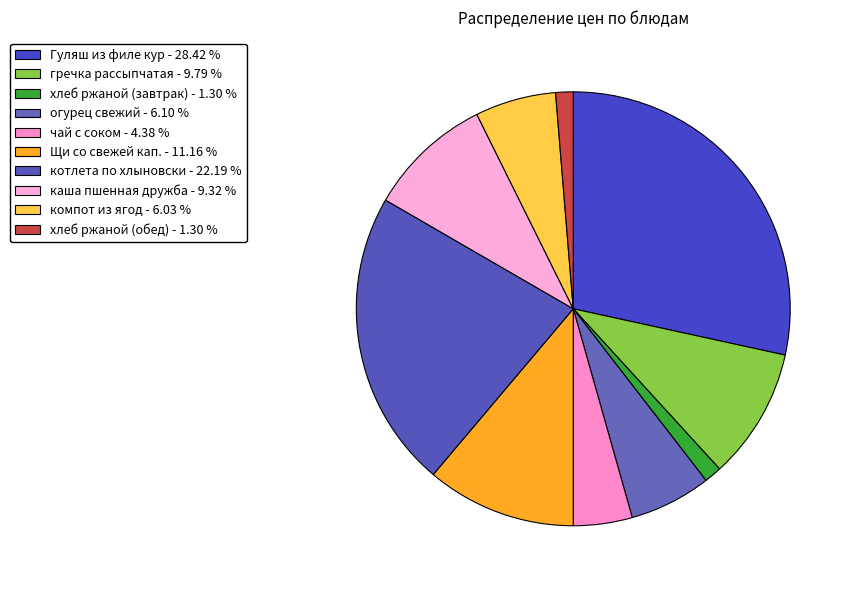

Which slice is the smallest?

хлеб ржаной (завтрак)